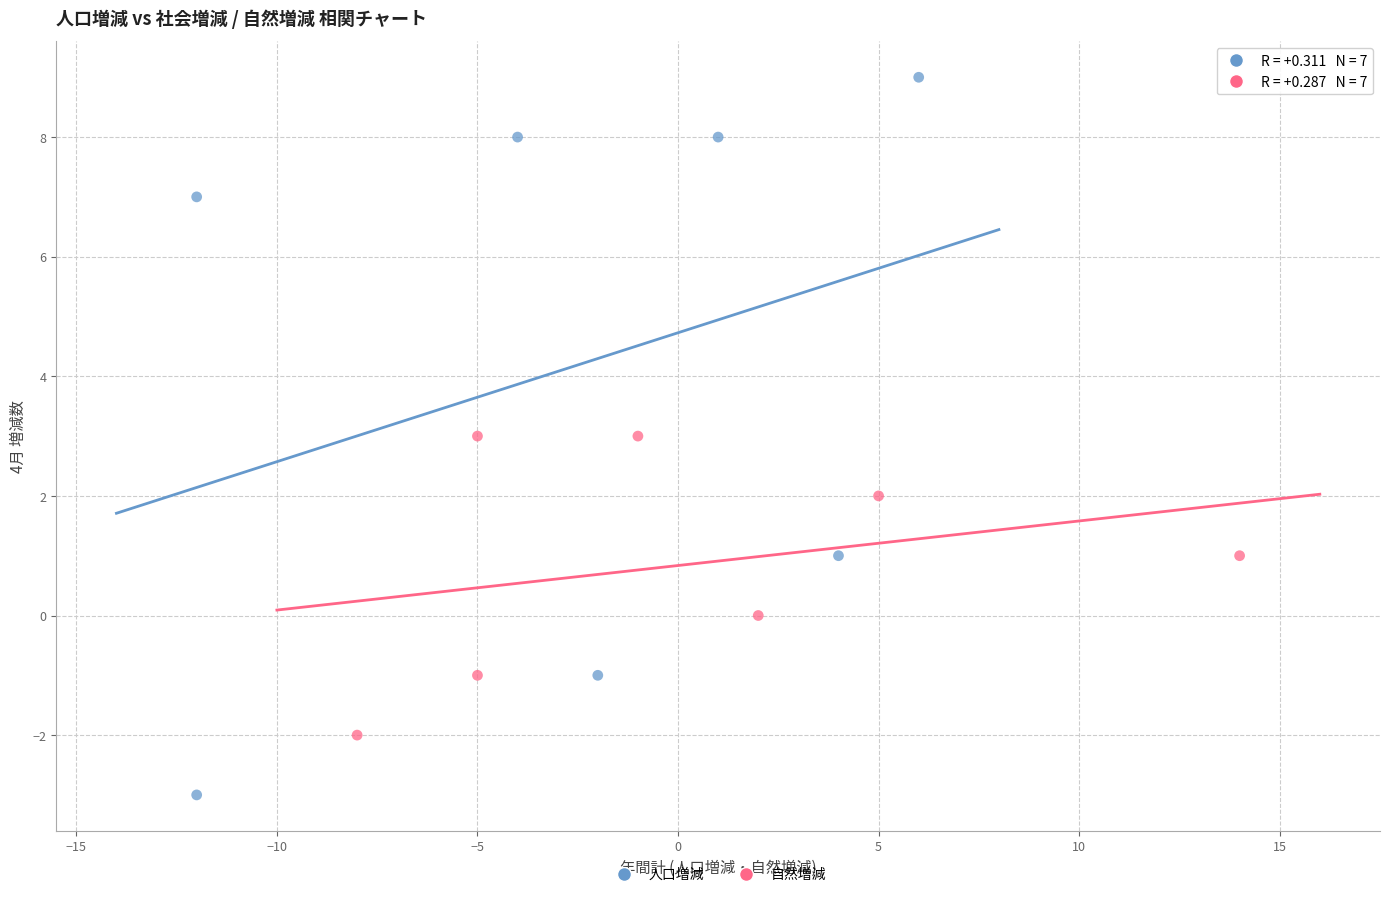

What are all the series names shown in the legend?

人口増減, 自然増減